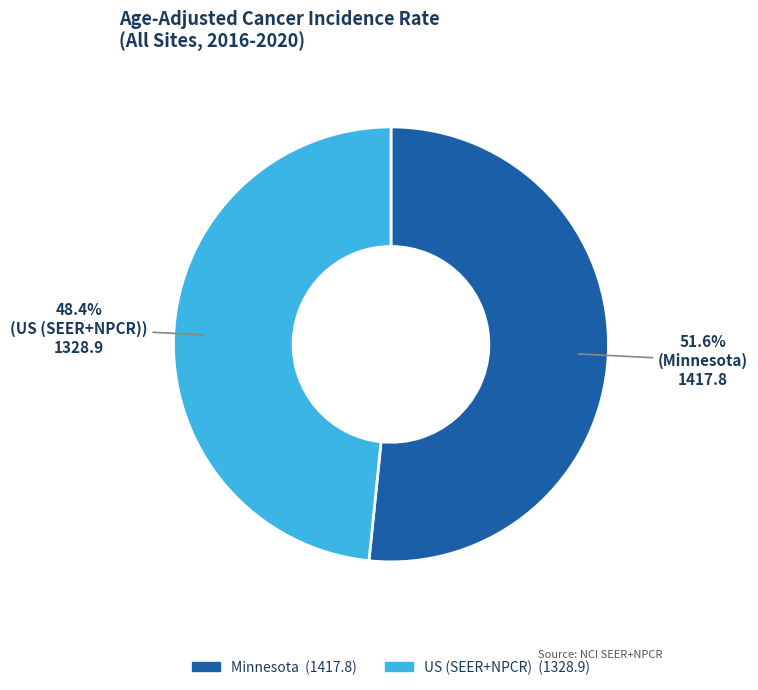

To the nearest percent, what is the difference between the largest and smallest slice percentages?

3%